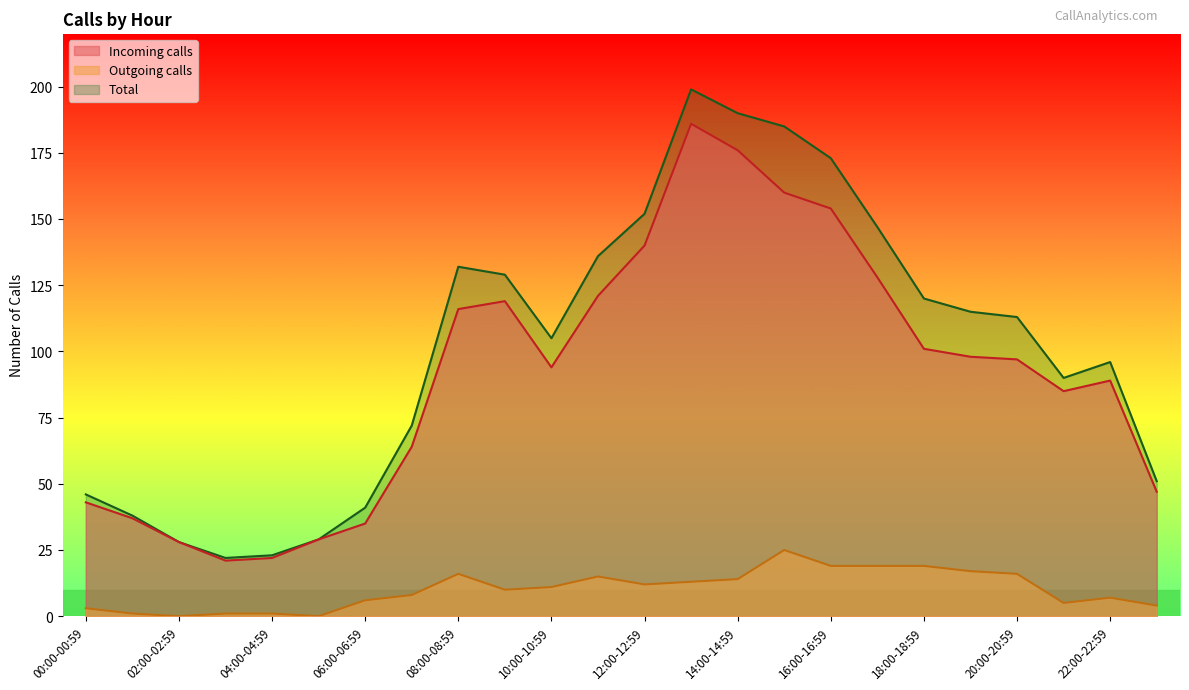

True or false: Outgoing calls has a value of 17 at 09:00-09:59.

False